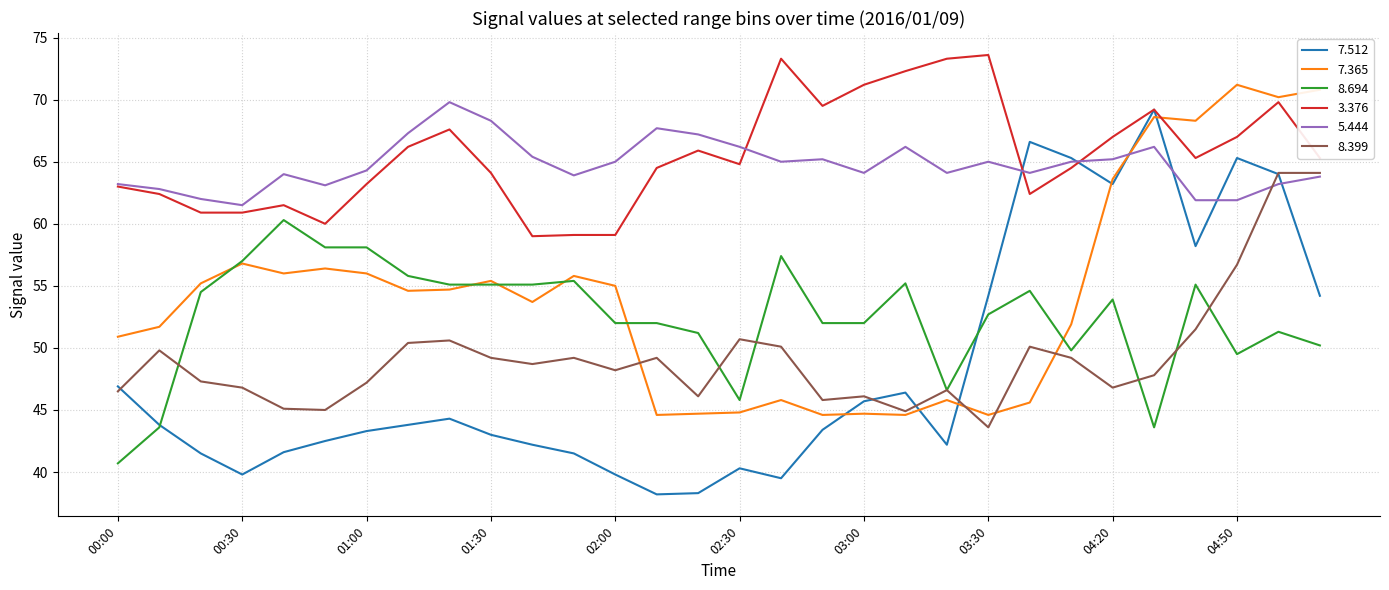

True or false: 5.444 and 7.365 cross at least once.

True